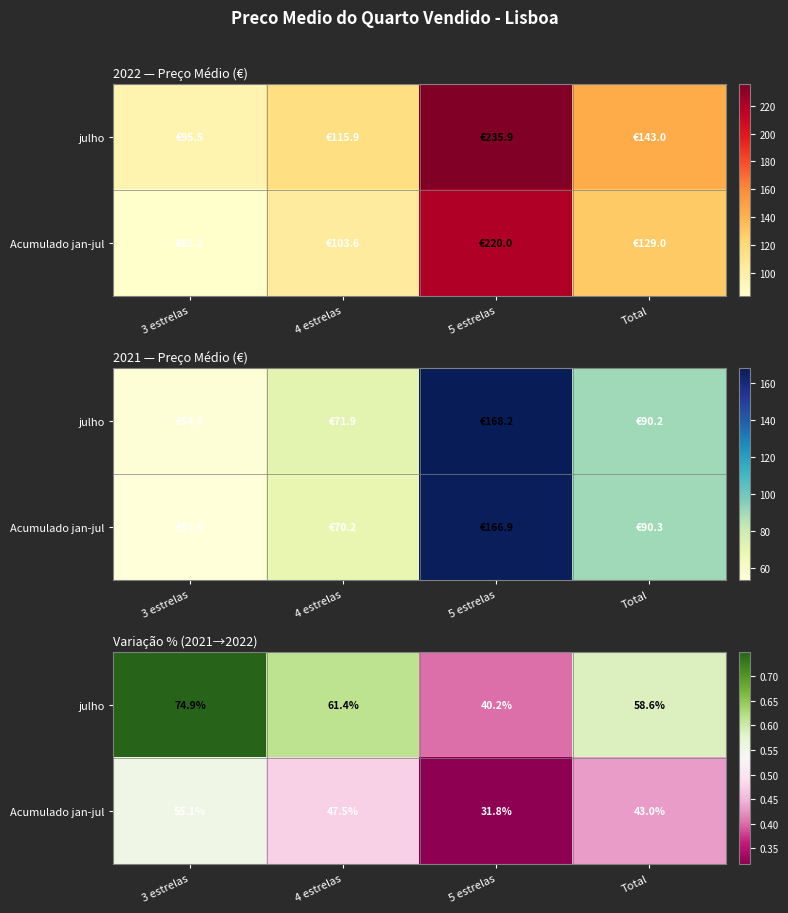

The value of julho at 4 estrelas is 0.2. True or false?

False